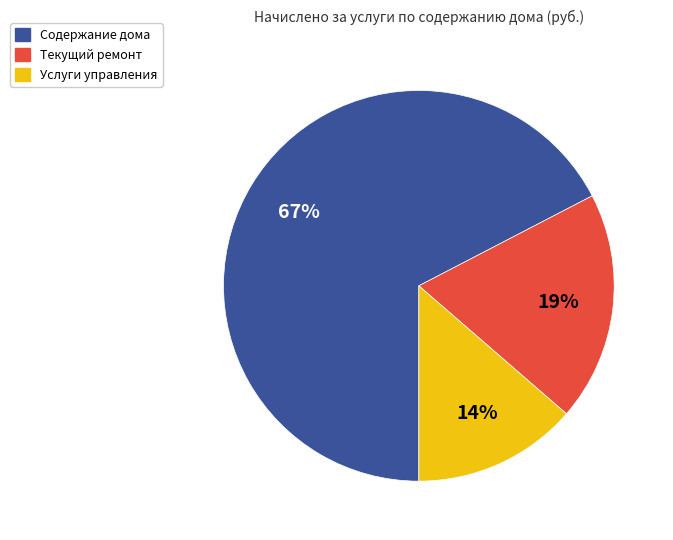

Combined, do Содержание дома and Текущий ремонт account for over 50%?

Yes